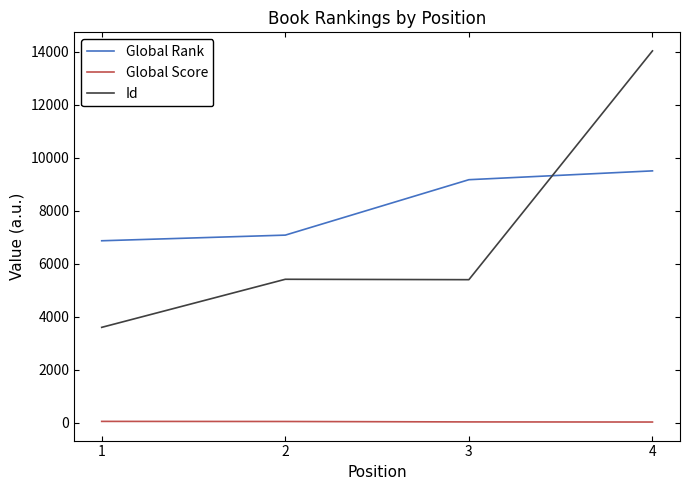

At which category is the sum across all series the highest?

4